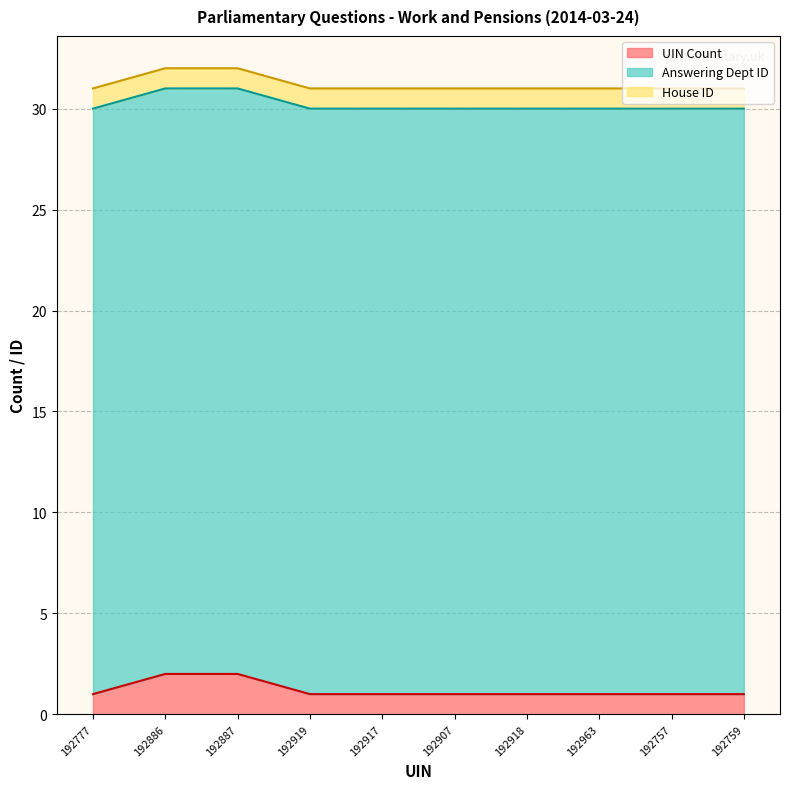

True or false: House ID and Answering Dept ID intersect in this chart.

False